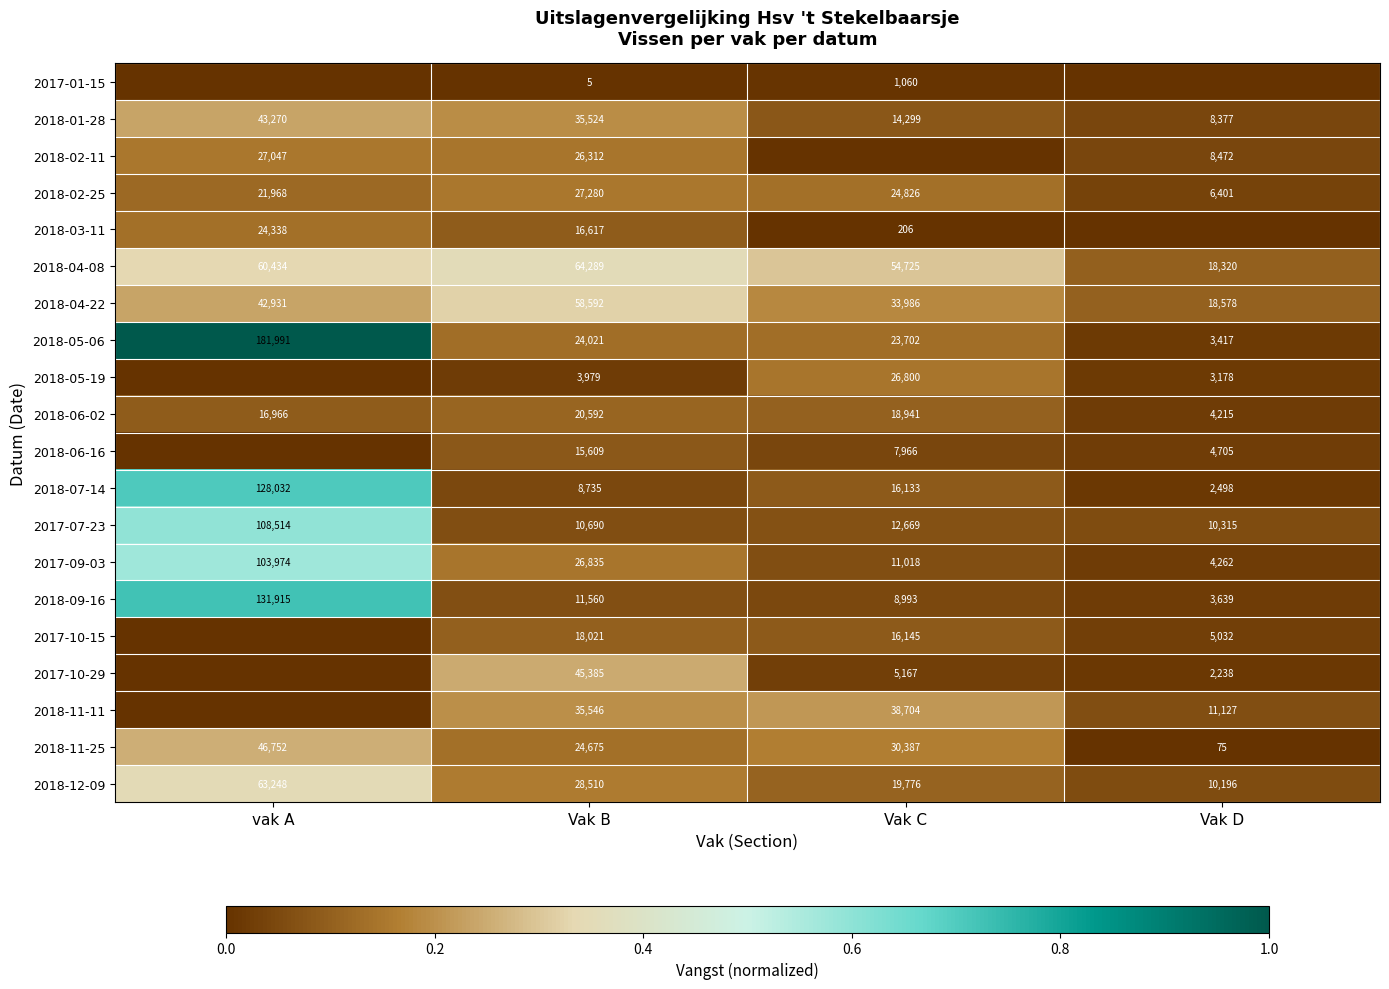

At which label does 2018-01-28 reach its minimum?

Vak D